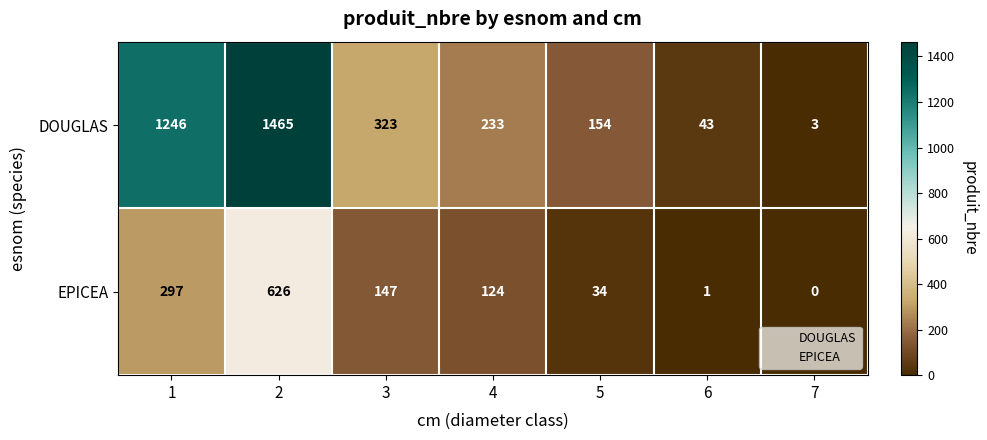

Which category has the lowest value in the DOUGLAS series?

7